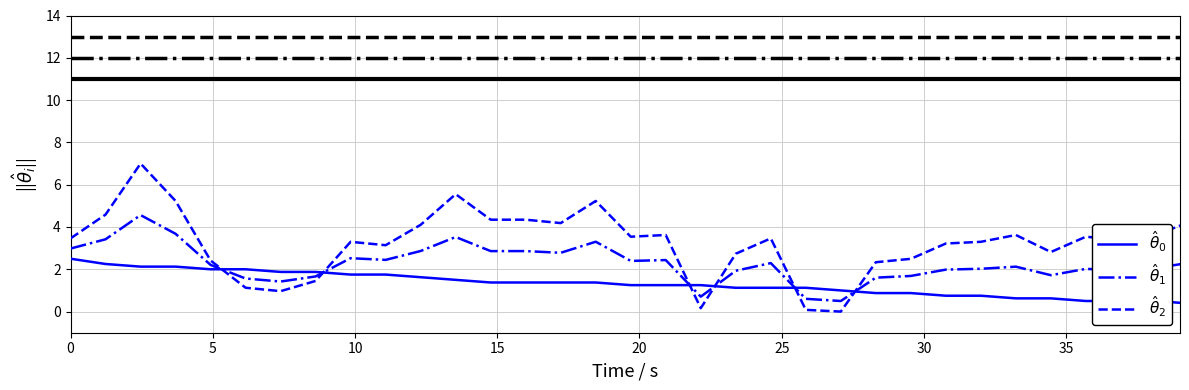

What is the greatest value displayed?

7.0